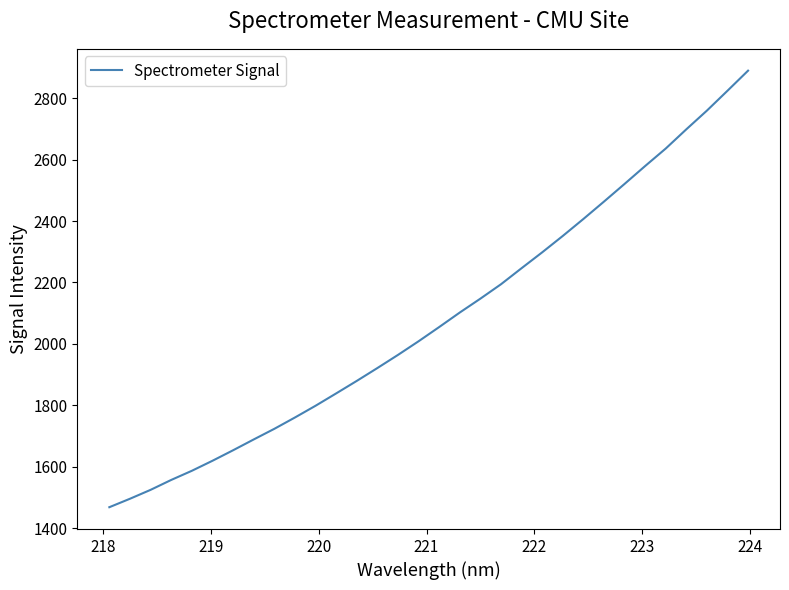

What is the difference between the maximum and minimum values?

1420.5